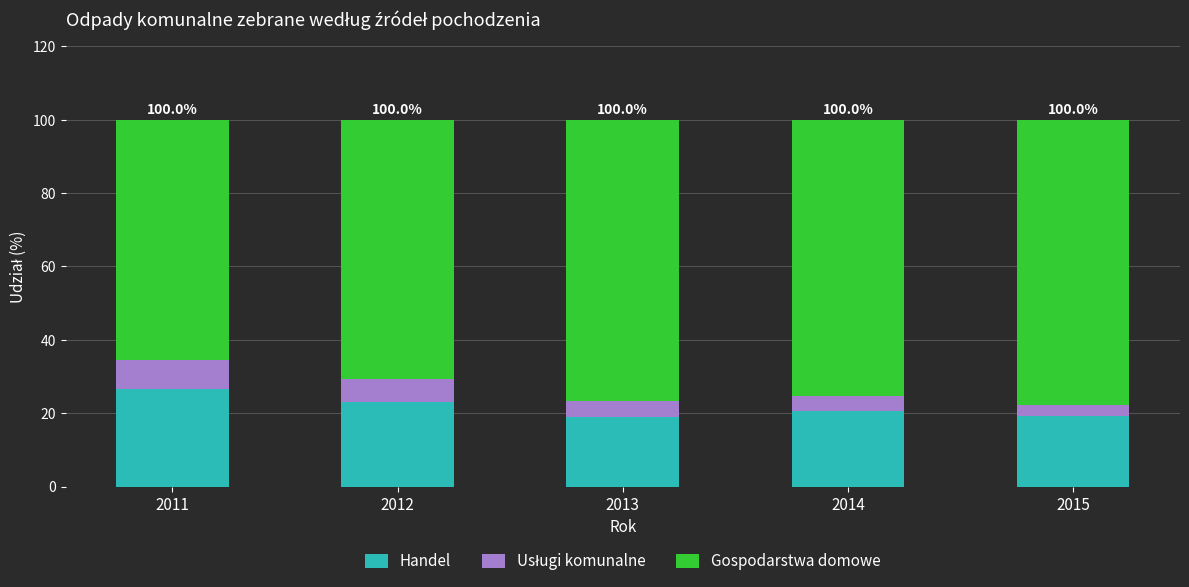

How many bars are there in total?

5